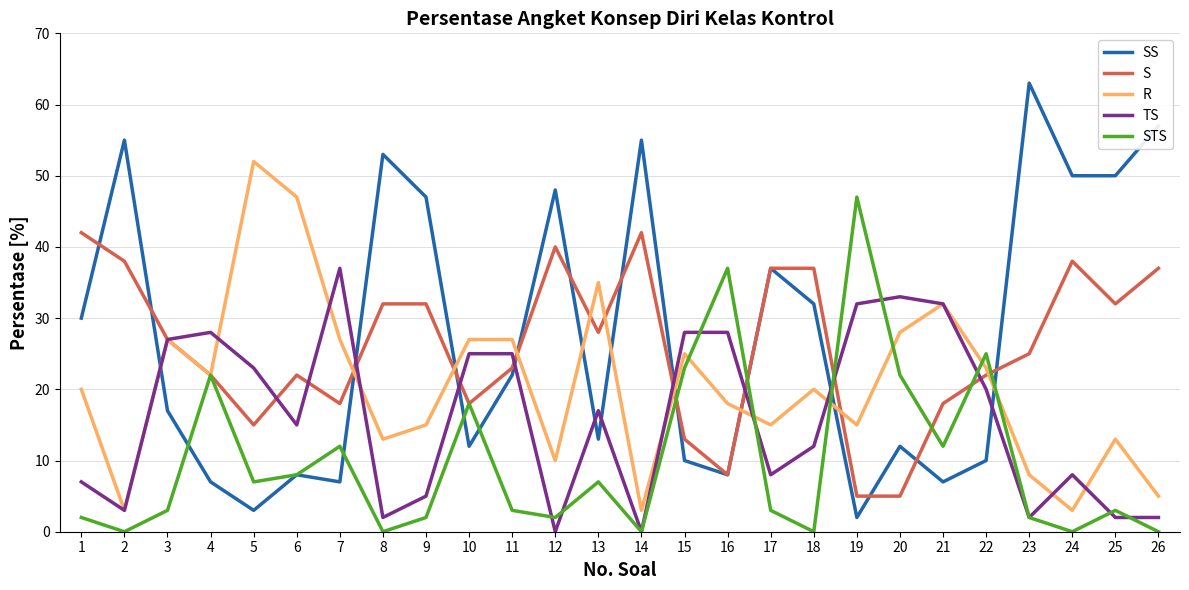

What is the total value across all series at 21?

101.0